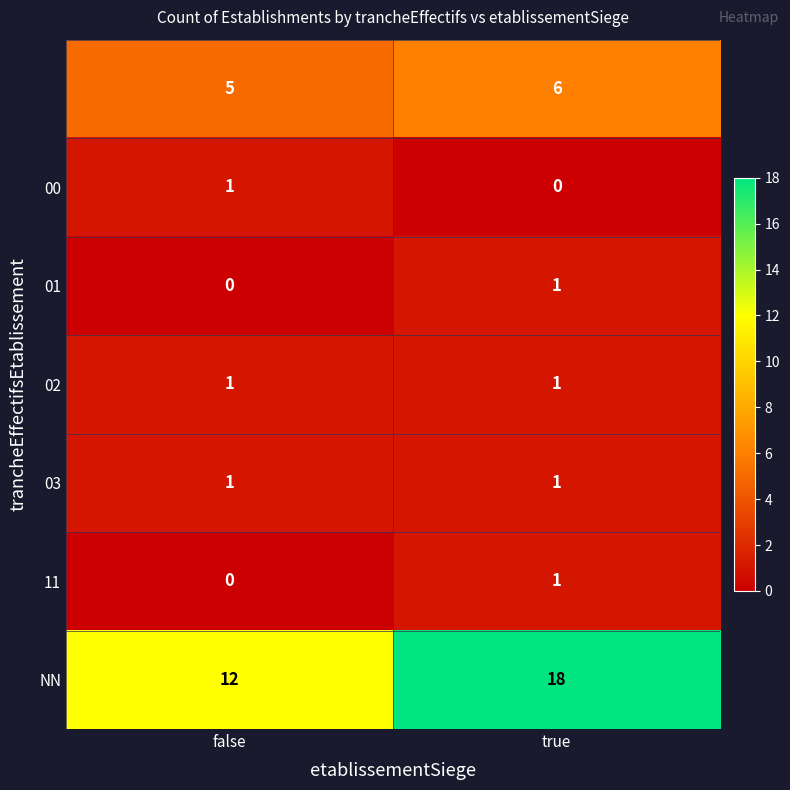

What is the spread (max minus min) of values at true?

18